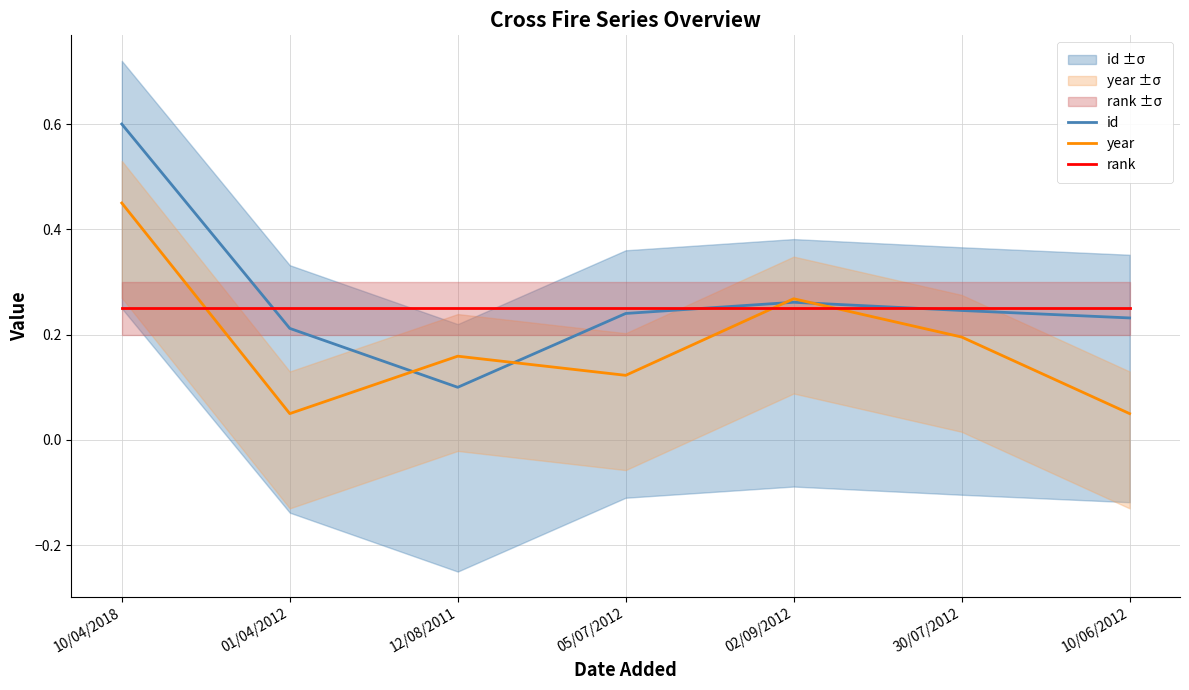

Is the value of rank at 10/04/2018 greater than the value of id at 30/07/2012?

Yes